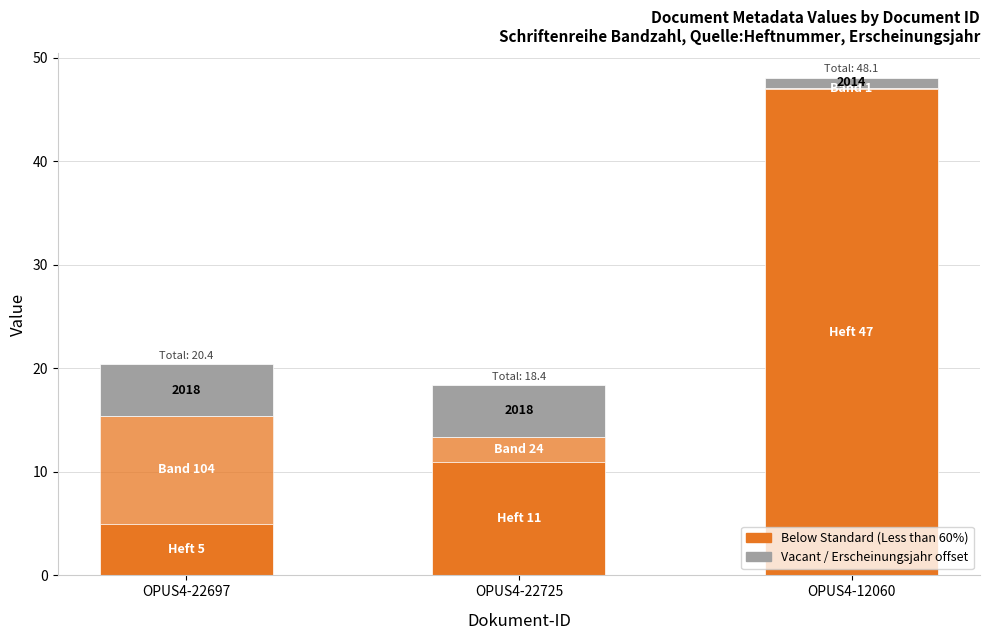

Count the number of categories in the chart.

3